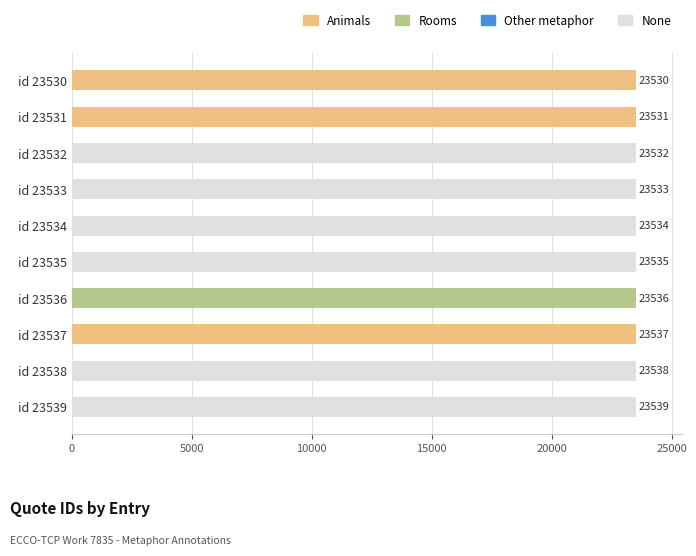

List the labels in order of value, largest first.

id 23539, id 23538, id 23537, id 23536, id 23535, id 23534, id 23533, id 23532, id 23531, id 23530